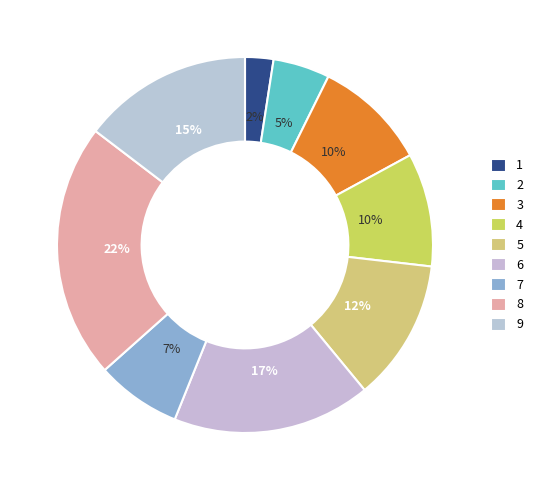

What portion of the pie excludes 8?

78.0%